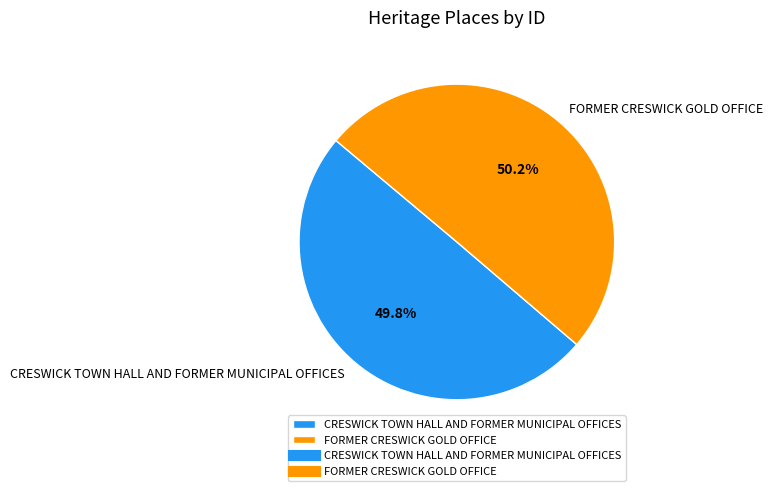

Combined, do CRESWICK TOWN HALL AND FORMER MUNICIPAL OFFICES and FORMER CRESWICK GOLD OFFICE account for over 50%?

Yes